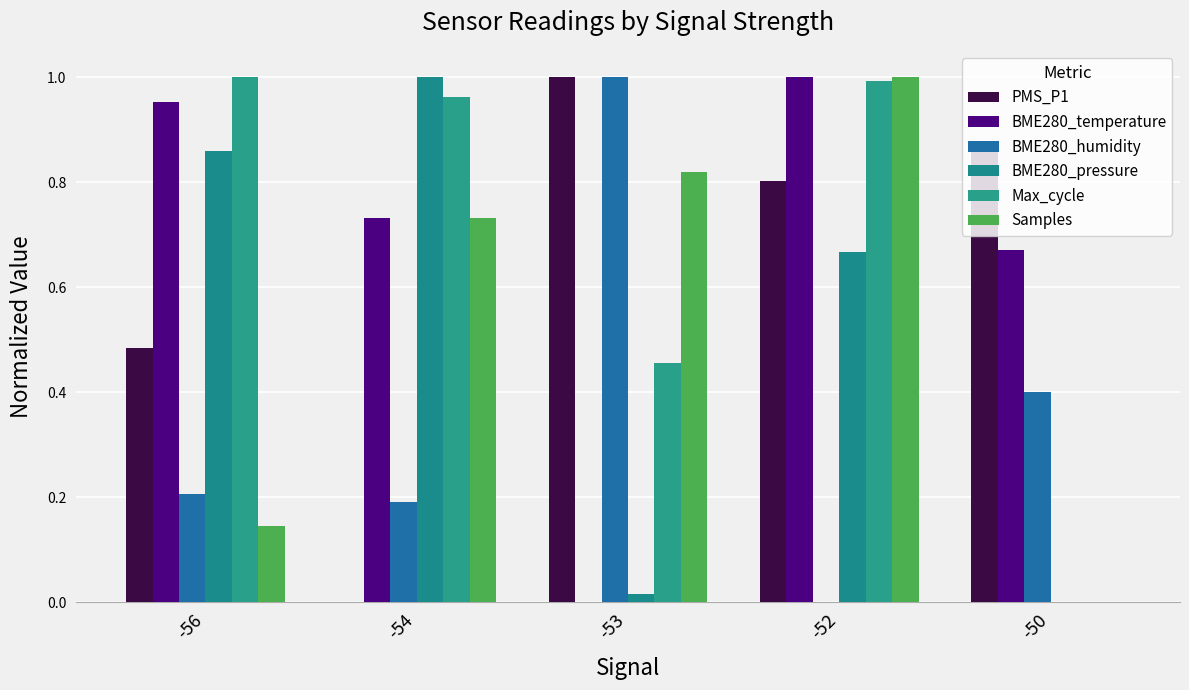

Are the bars horizontal?

No